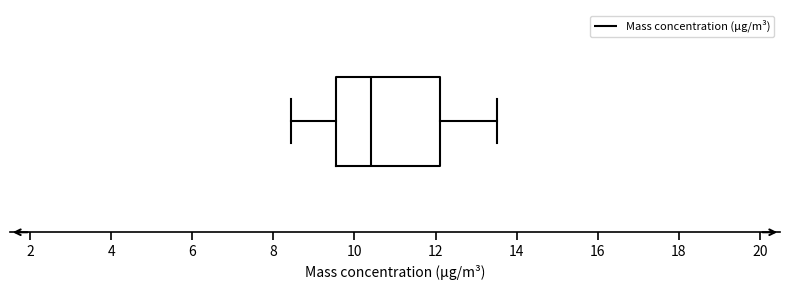

Read this box plot against the x-axis: the position of the median line, the range covered by the box, and the ends of both whiskers. The values are not printed on the chart, so give them approximately, as read against the axis.

median 10.4, box 9.6 to 12.2, whiskers 8.4 to 13.6